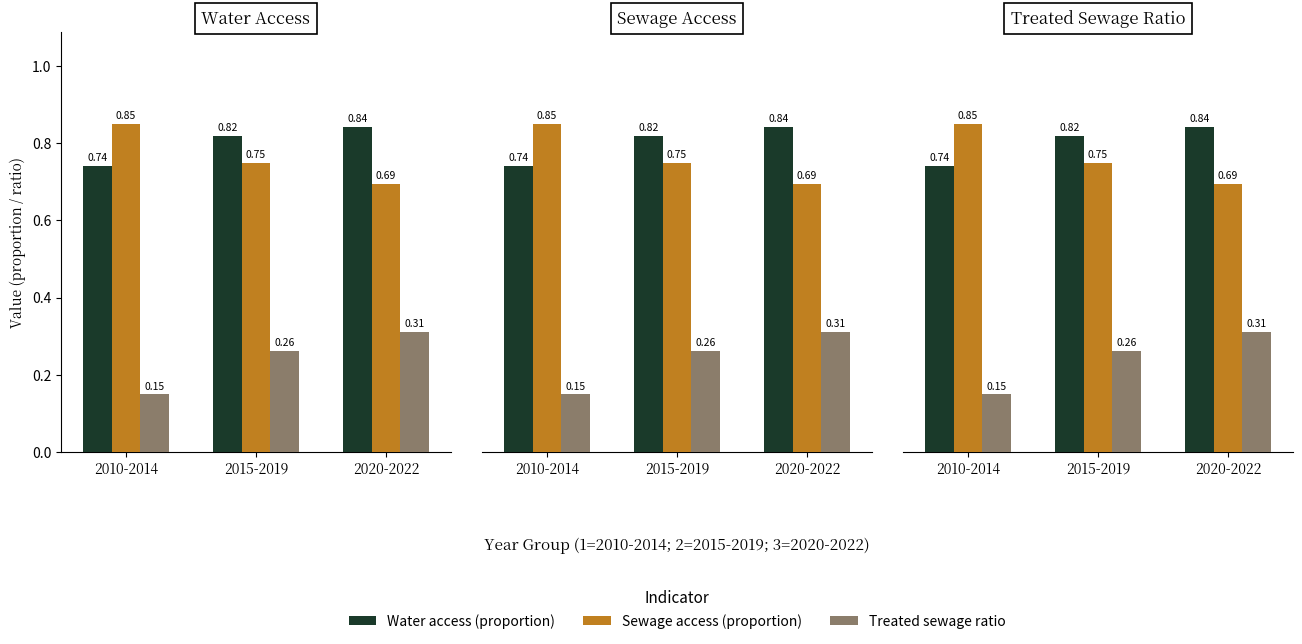

Between 2010-2014 and 2020-2022, which series saw the biggest shift?

Treated sewage ratio